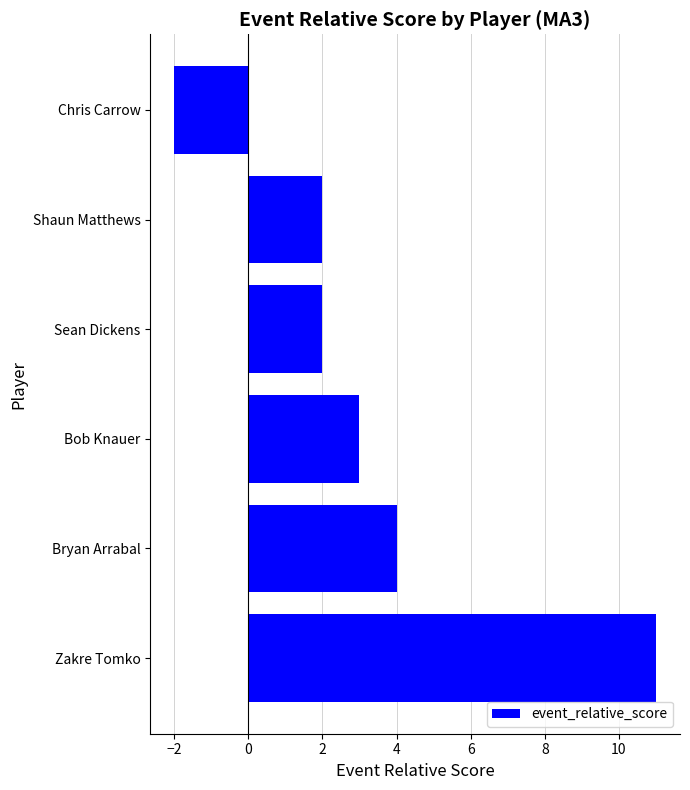

What is the label of the 1st bar from the top?

Chris Carrow